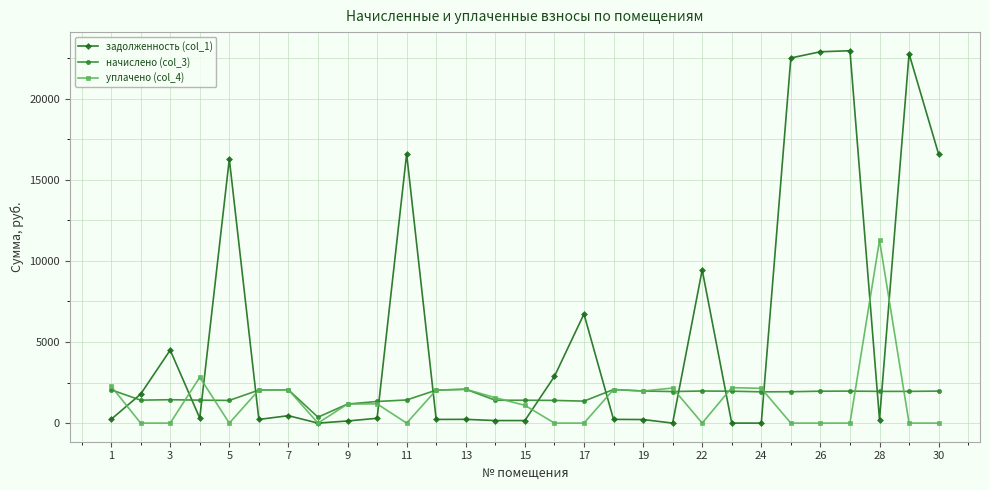

At how many categories does at least one series exceed 3937?

11